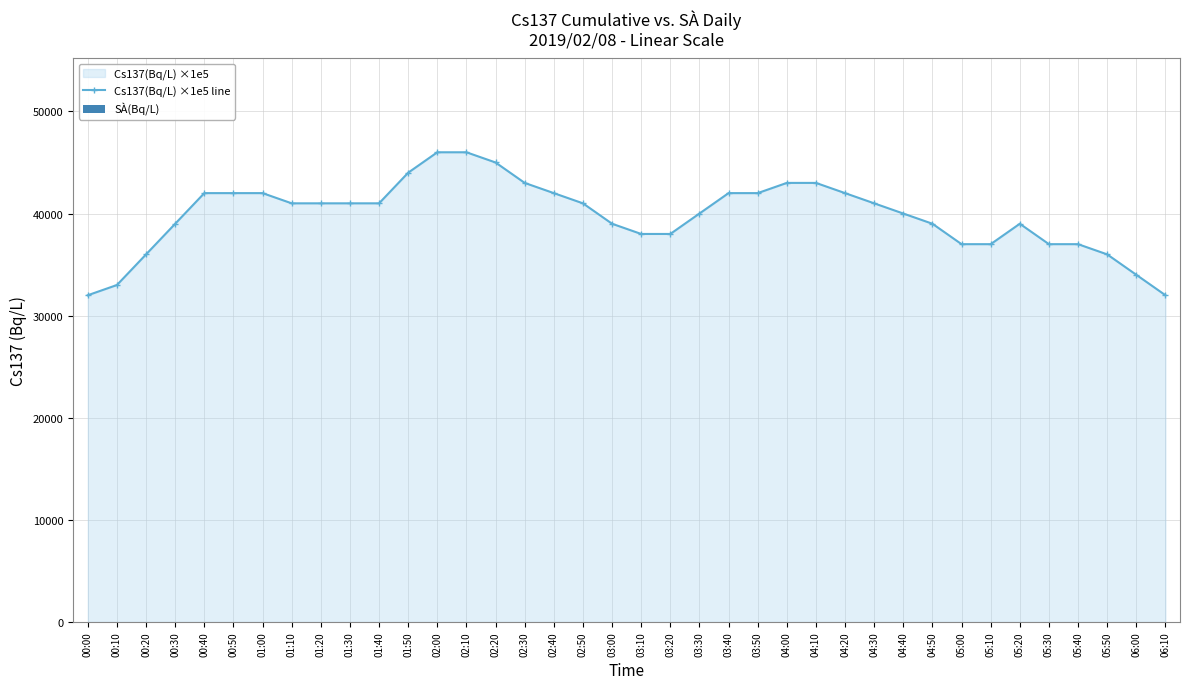

How many values in the Cs137(Bq/L) ×1e5 line series are below 41000?

18